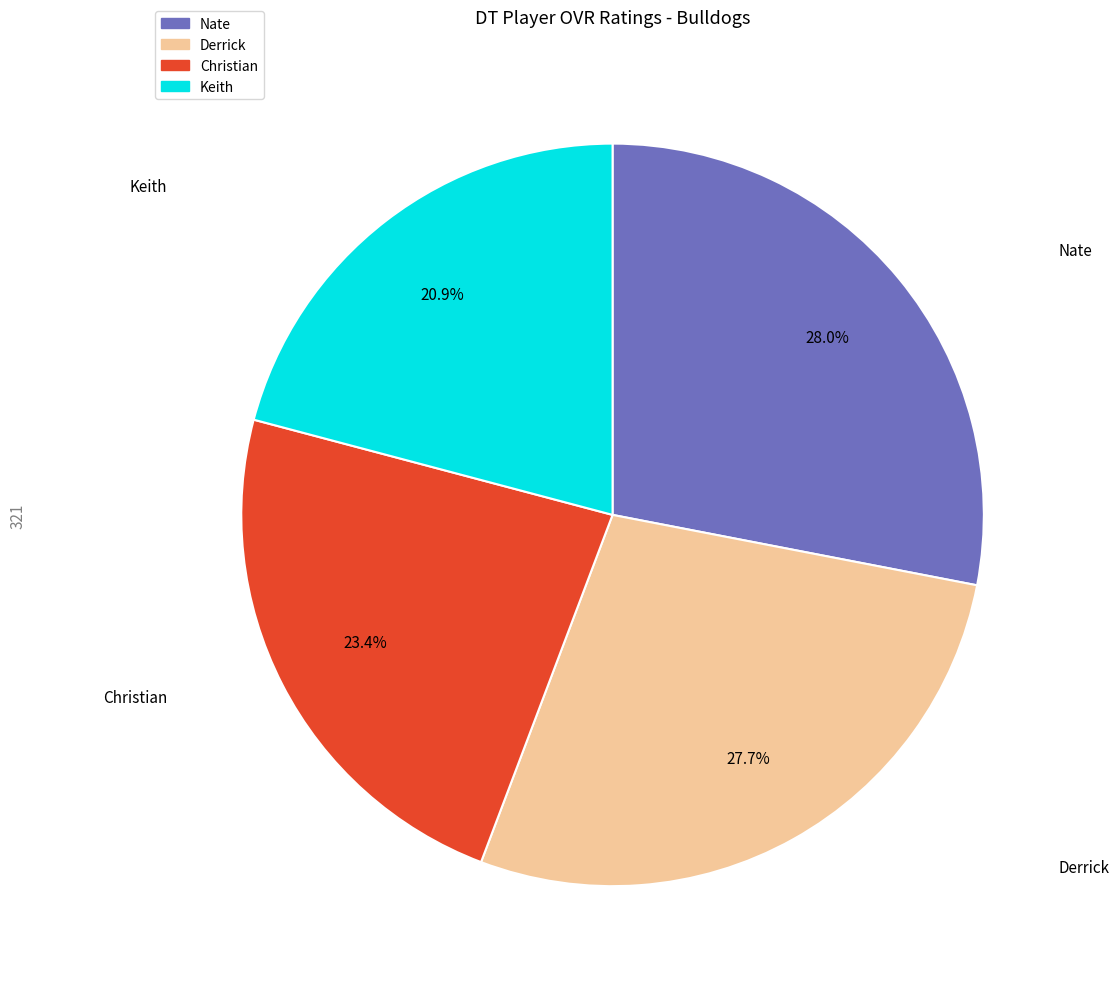

True or false: Keith accounts for 21% of the total.

True